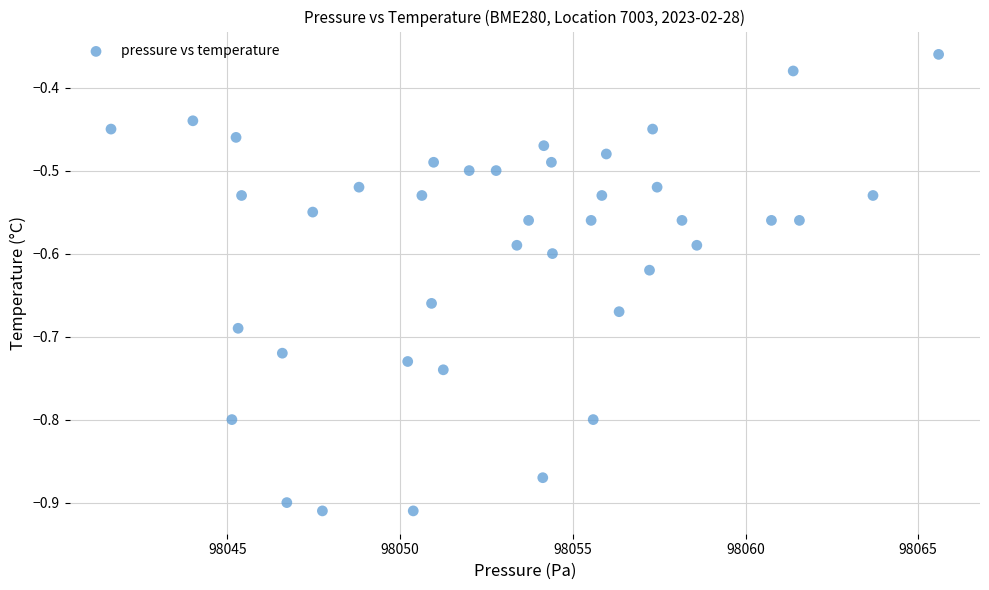

What is the range of X values (max minus min)?

24.0